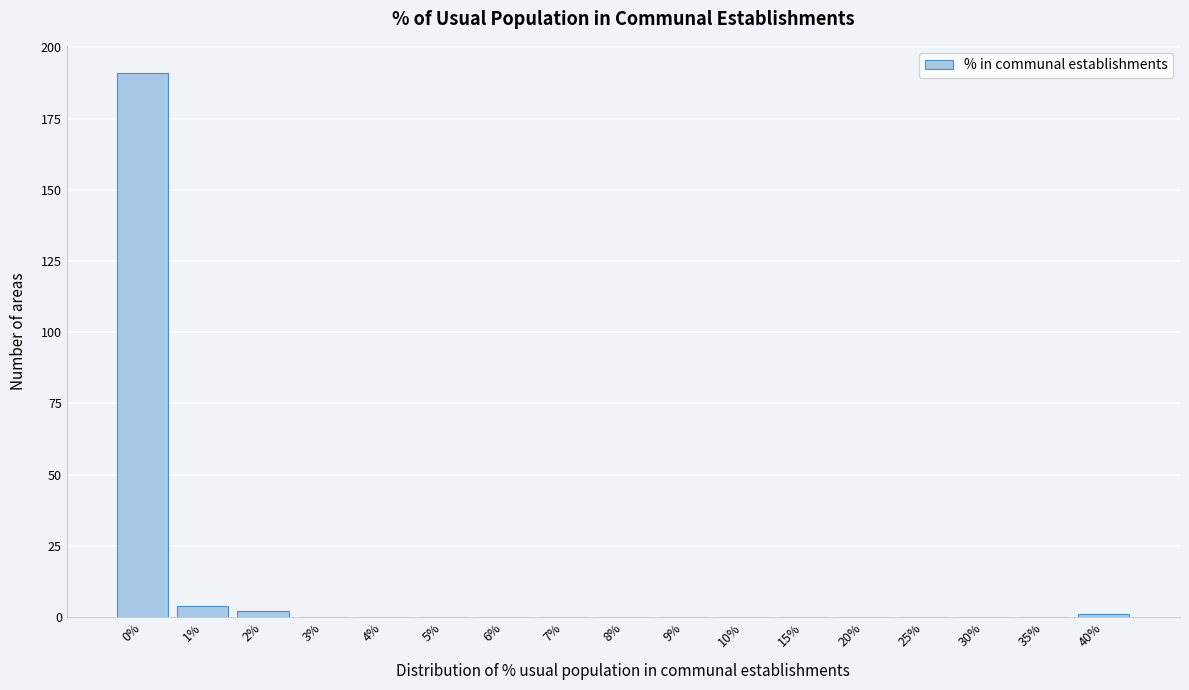

Reading right to left, extract all data points from this chart.

40%=1	35%=0	30%=0	25%=0	20%=0	15%=0	10%=0	9%=0	8%=0	7%=0	6%=0	5%=0	4%=0	3%=0	2%=2	1%=4	0%=191